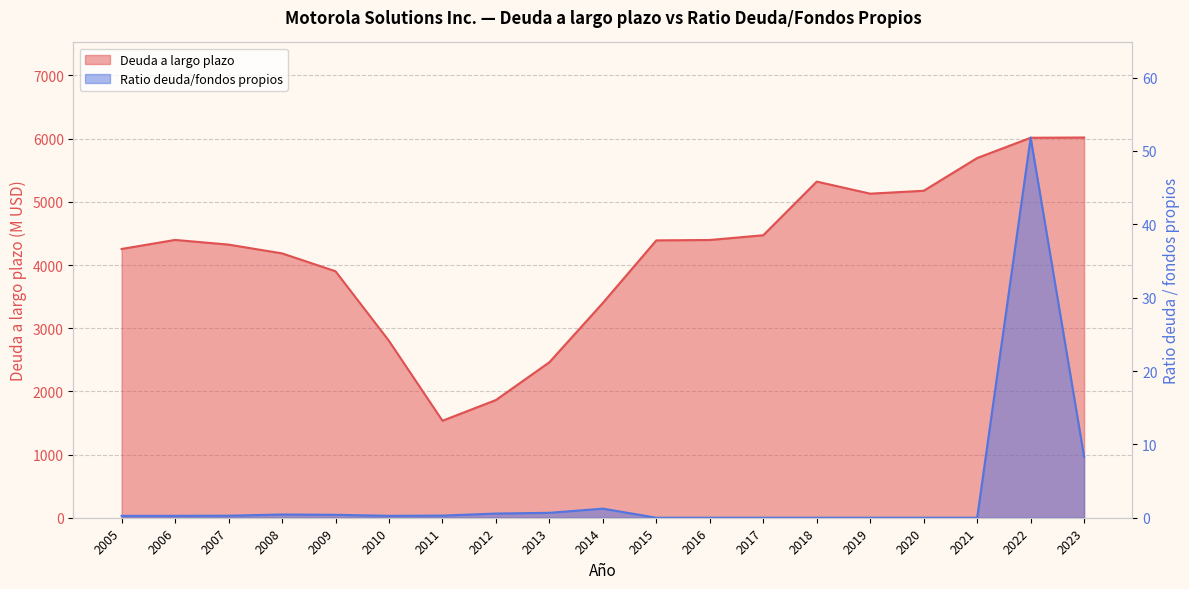

How many positive values does the Ratio deuda/fondos propios series have?

12